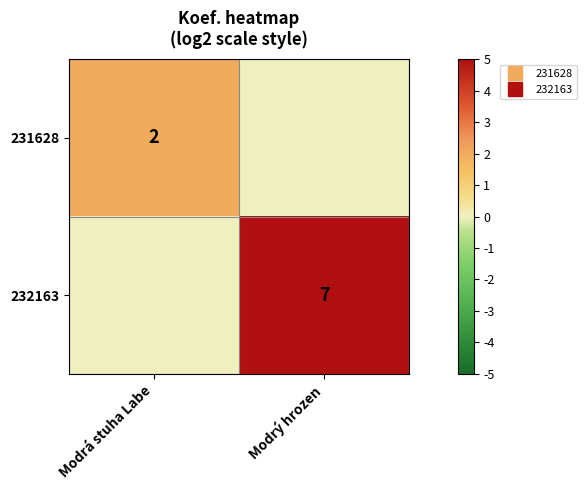

How many 231628 values are between 0 and 2?

2